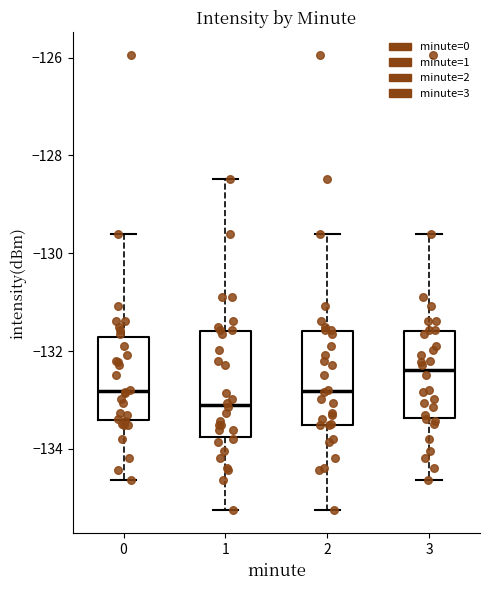

Which box is the tallest, from its lower edge to its upper edge?

1